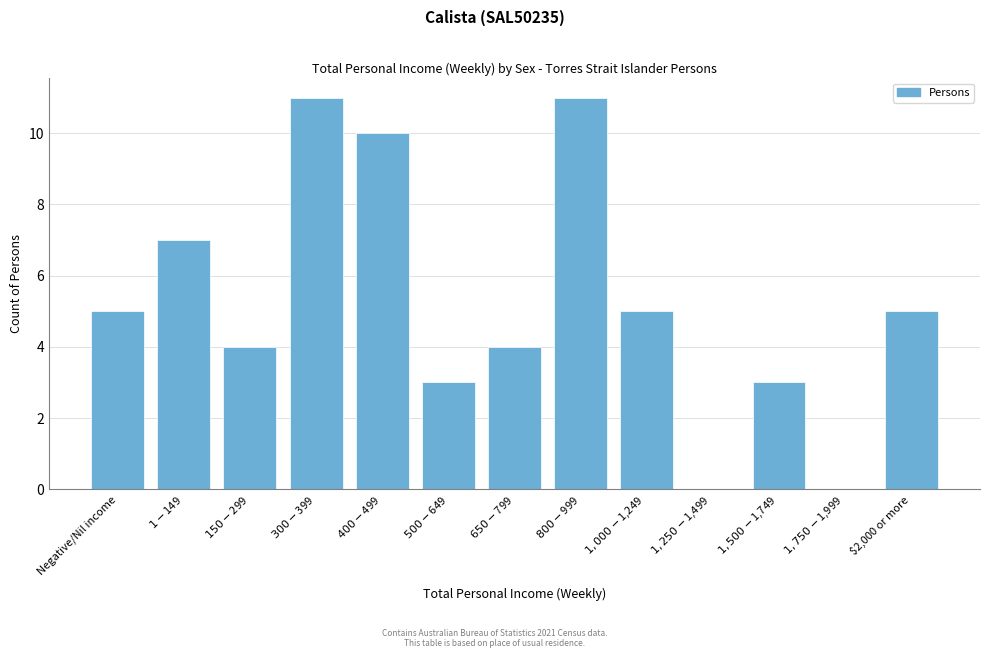

What is the greatest value displayed?

11